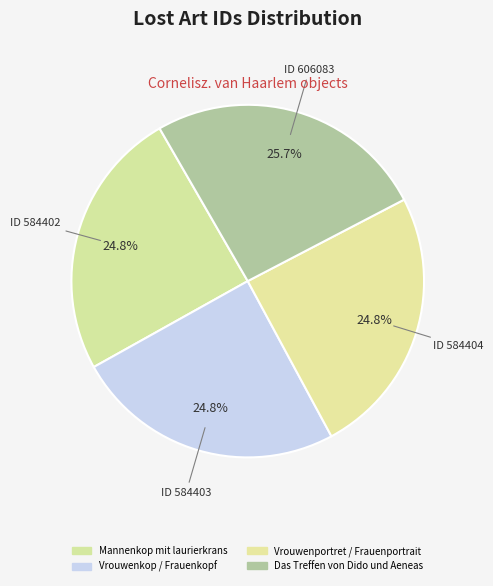

What portion of the pie excludes Vrouwenkop / Frauenkopf?

75.2%